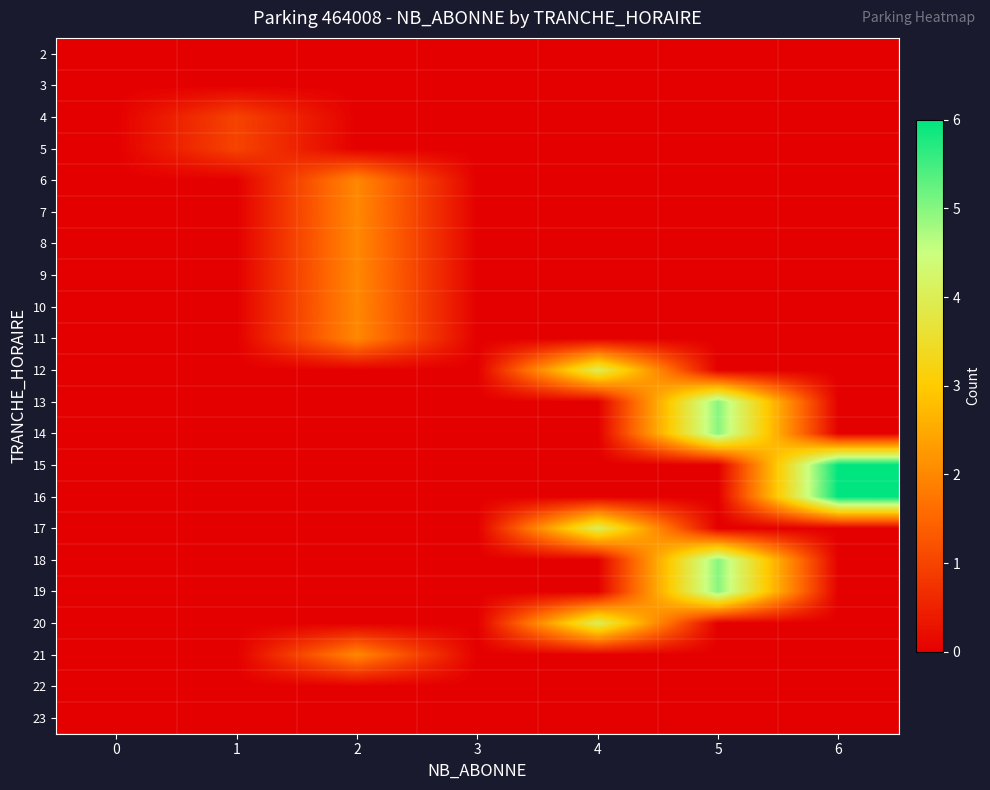

Which has a higher value, 4 or 5?

4